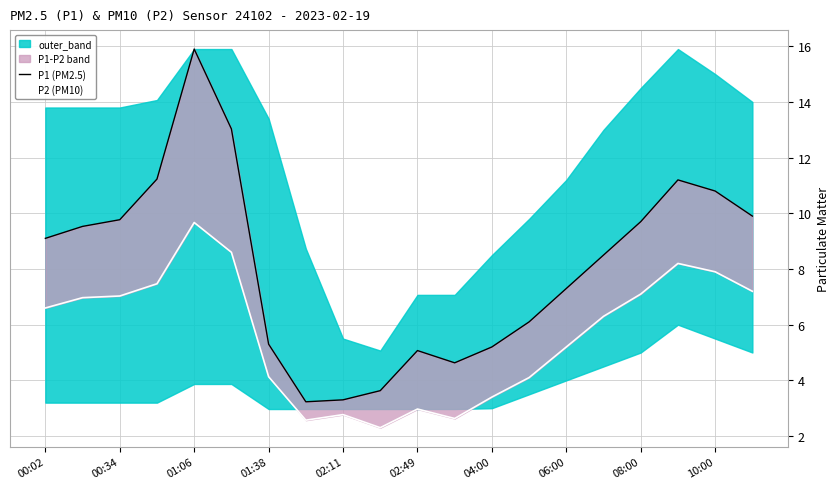

What is the lowest value of the P2 (PM10) series?

2.3